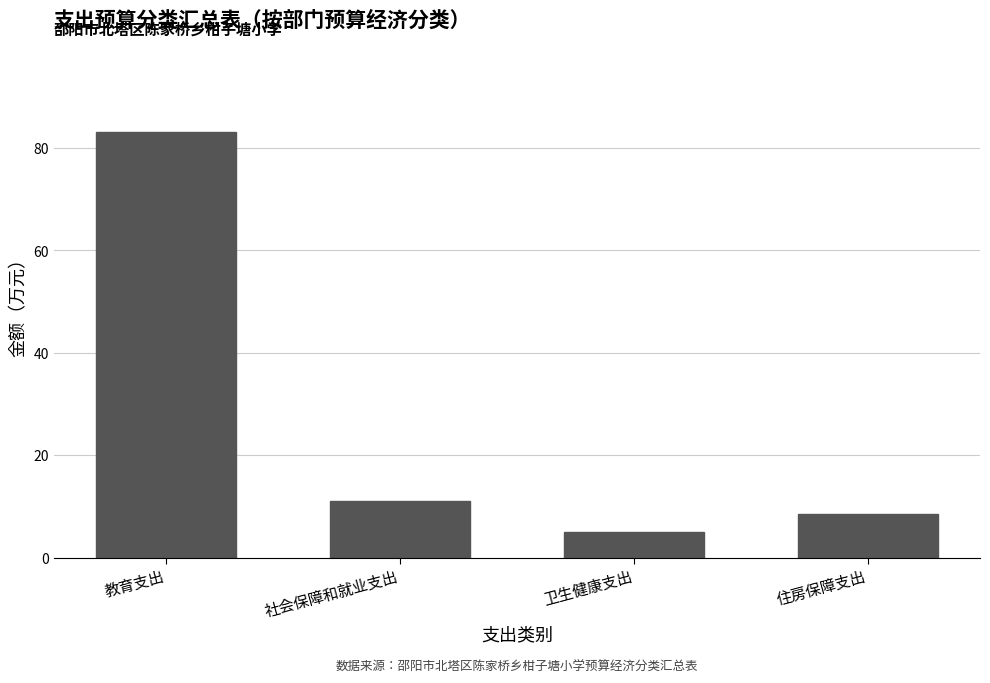

Are the bars grouped side by side (vs. stacked)?

No